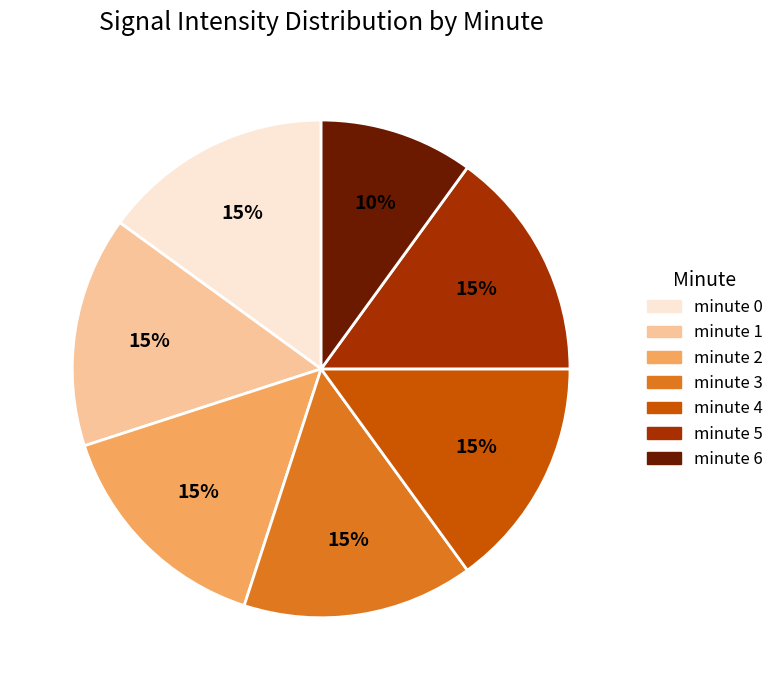

What is the ratio of the value at minute 0 to the value at minute 2?

1.0